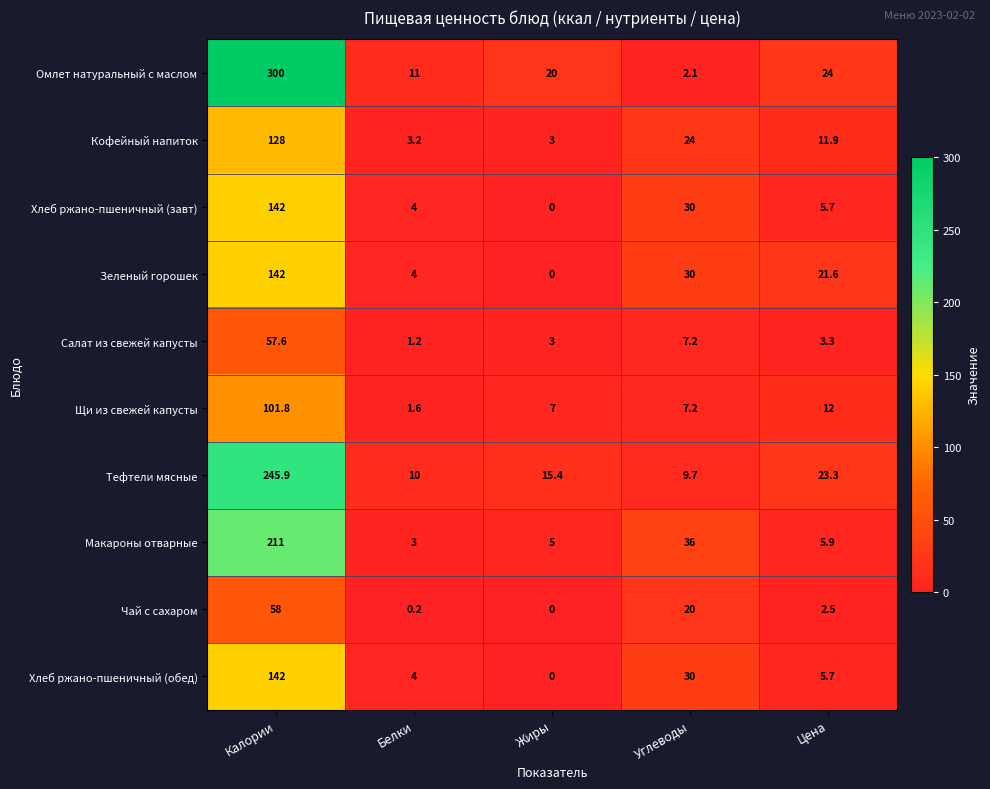

At which category is the sum across all series the highest?

Калории